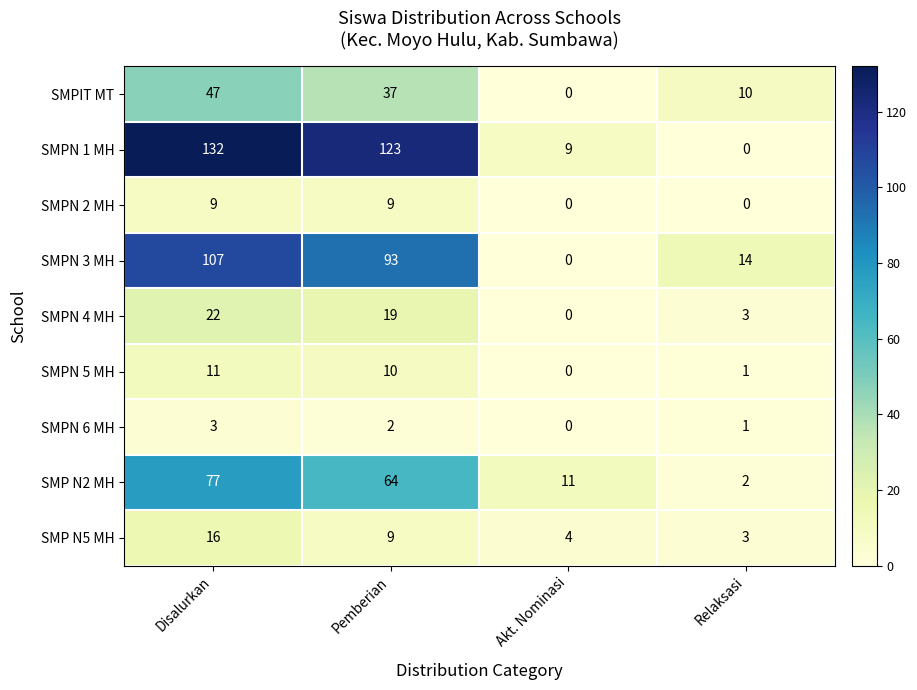

List the labels in order of SMPN 1 MH value, smallest first.

Relaksasi, Akt. Nominasi, Pemberian, Disalurkan